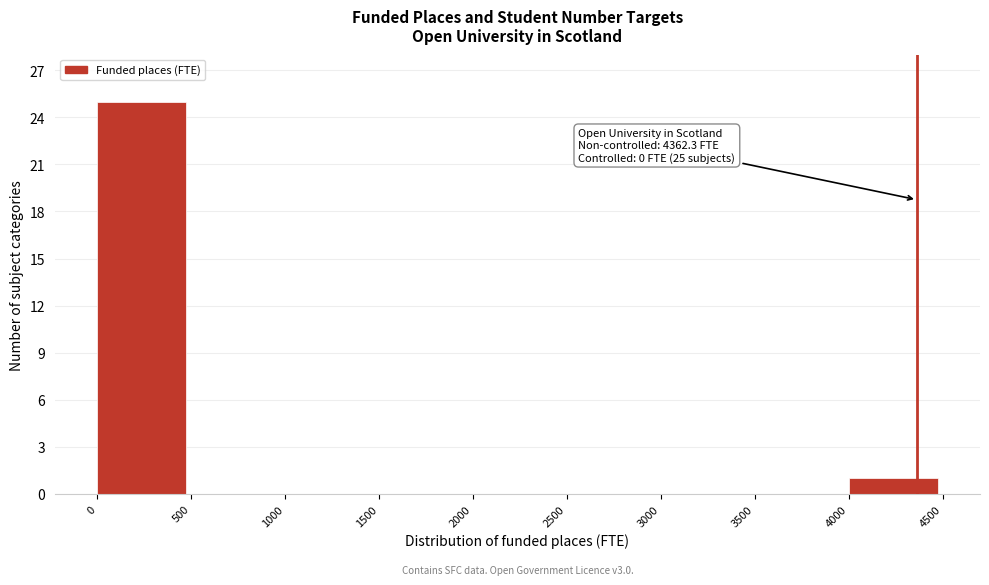

Over which range of the x-axis is the bar tallest?

0 to 500